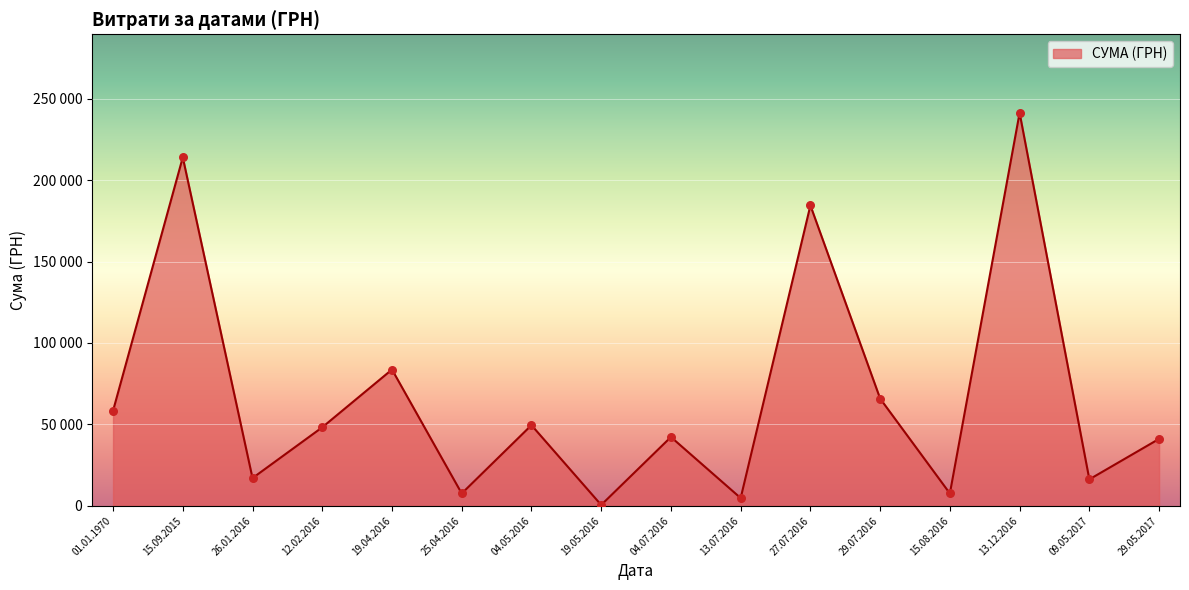

Is this an area chart (filled region under the line)?

Yes